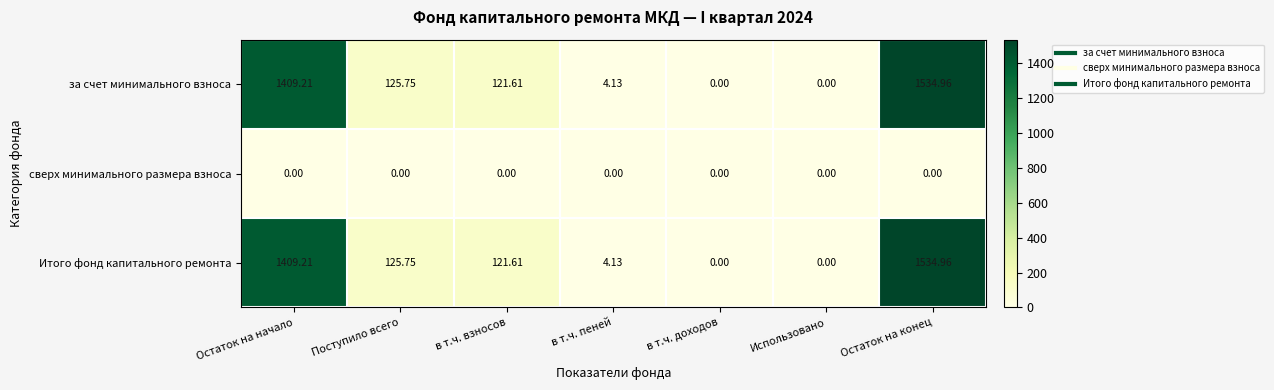

Where does the Итого фонд капитального ремонта series first go above 121?

Остаток на начало